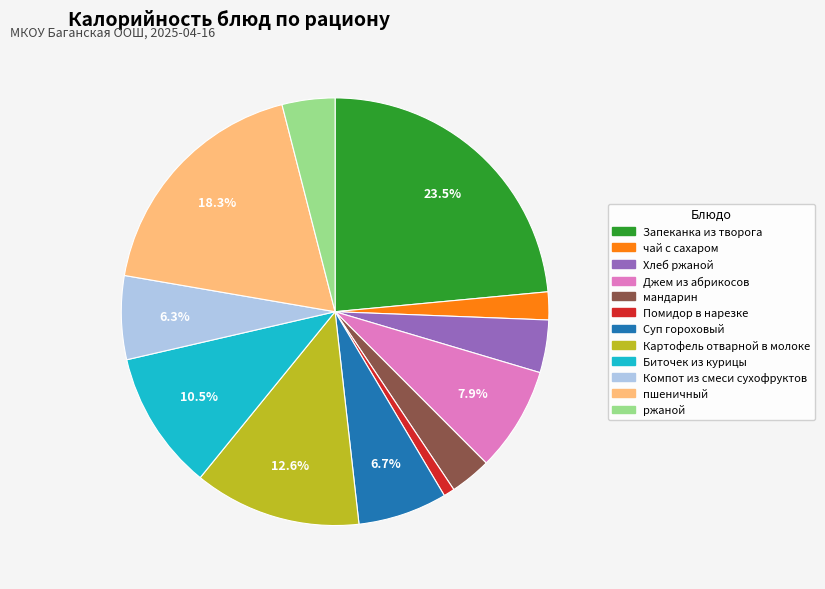

What percentage do Картофель отварной в молоке and Запеканка из творога together represent?

36.2%